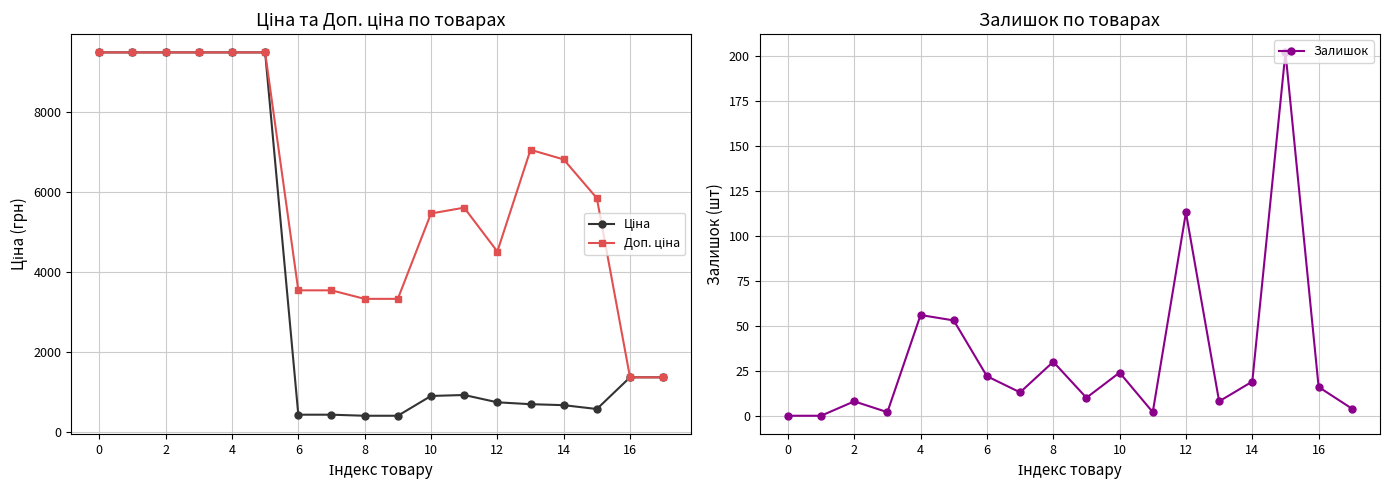

Read the Доп. ціна value at 10.

5462.3